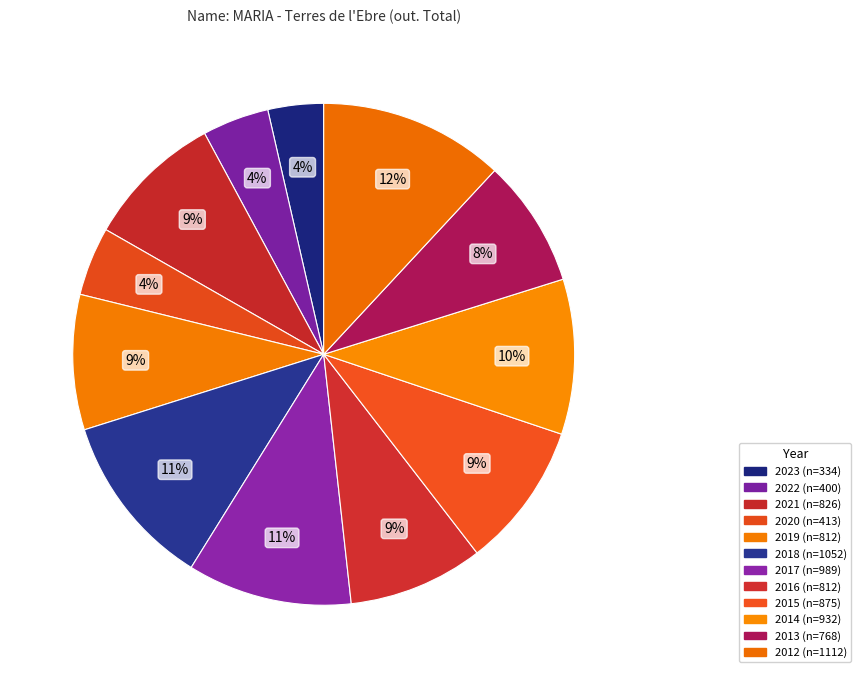

Which category has the smallest portion of the pie?

2023